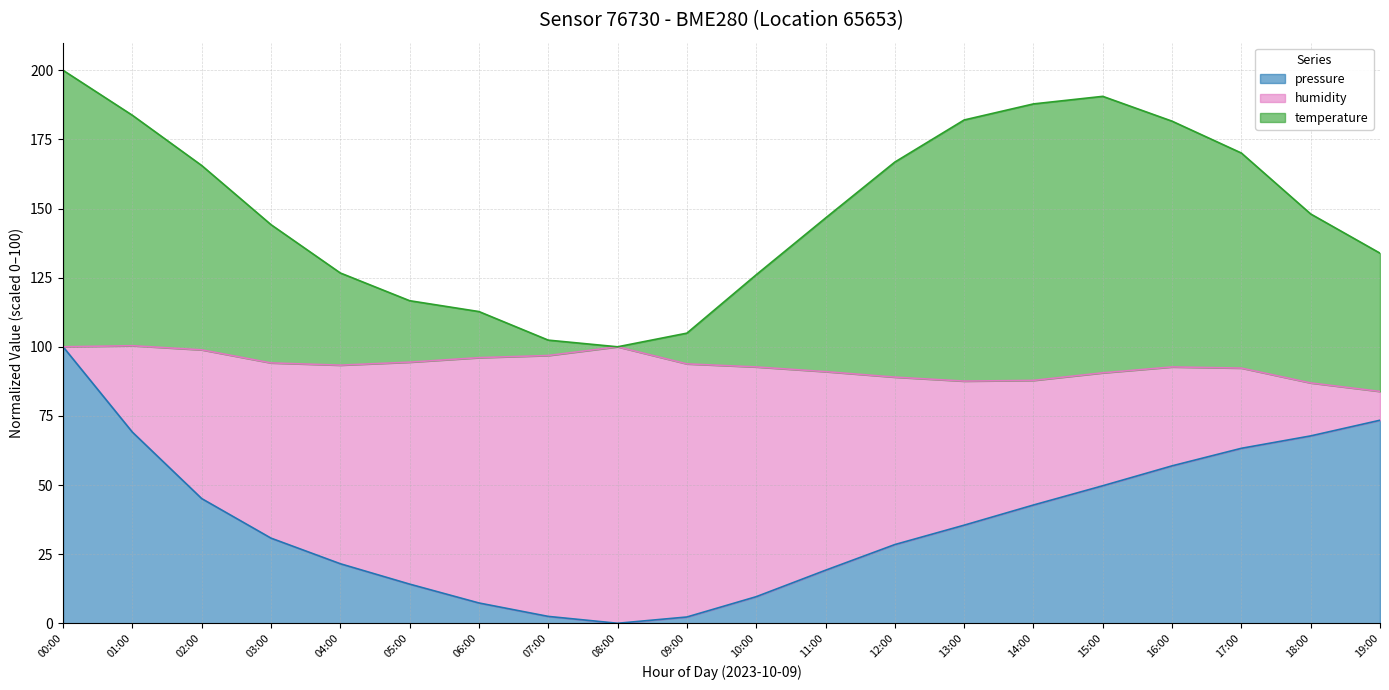

At which label does pressure first exceed 35?

00:00